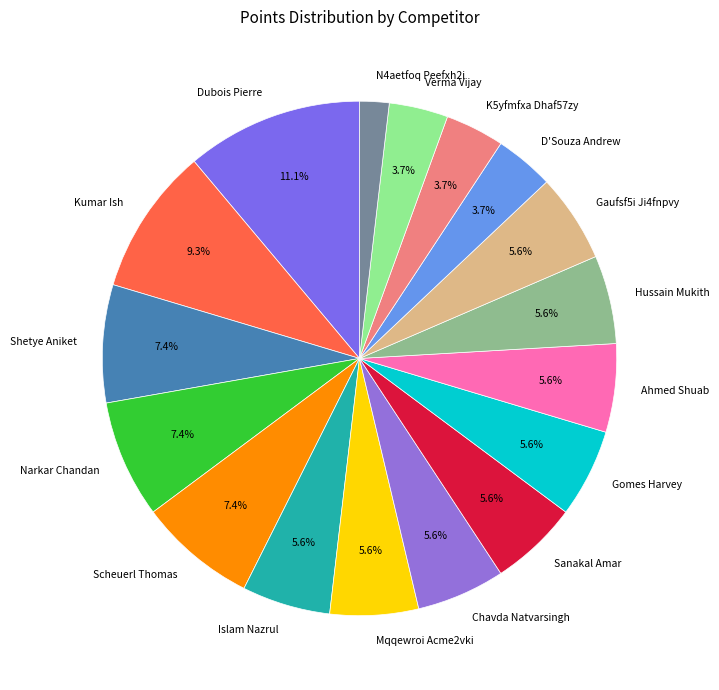

Is there any slice that represents more than half of the pie?

No